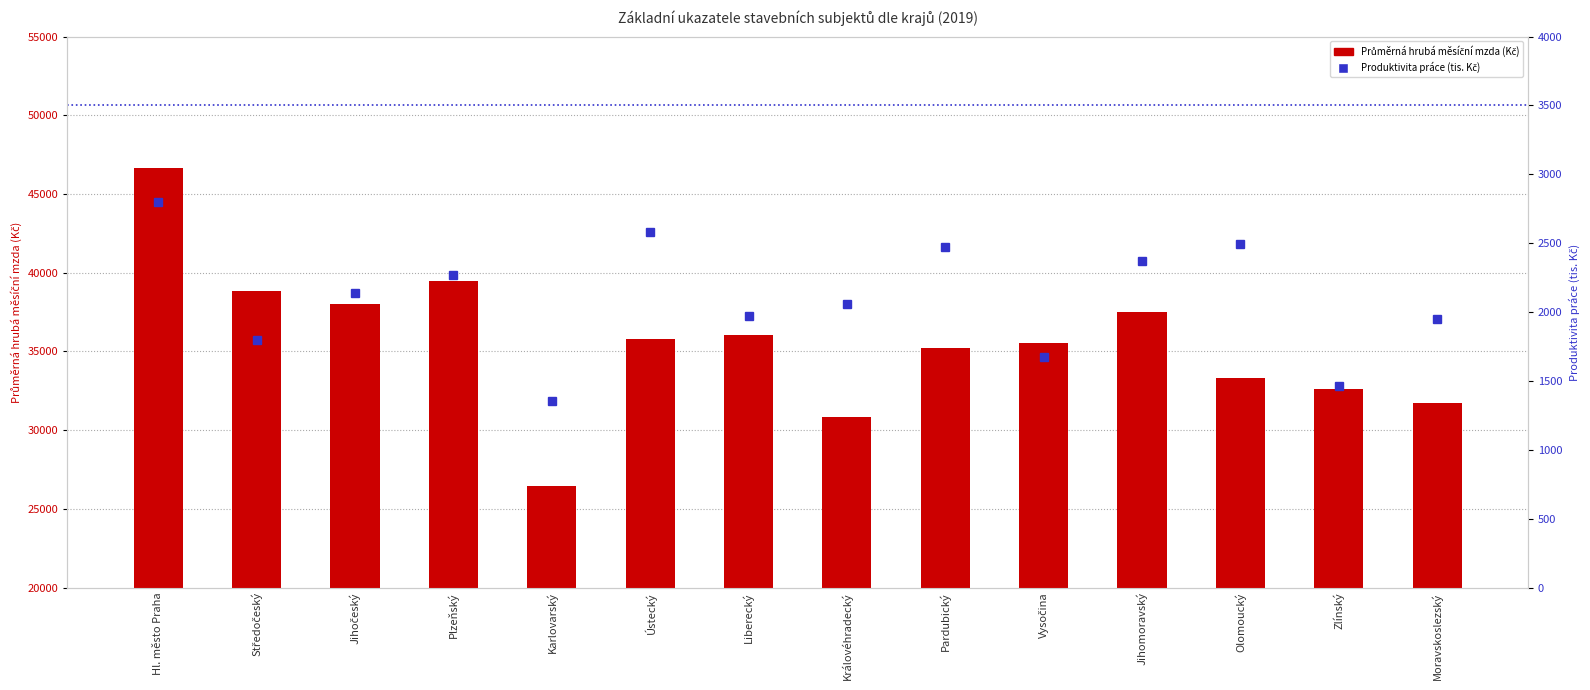

What is the total value across all series at Jihomoravský?

39863.3